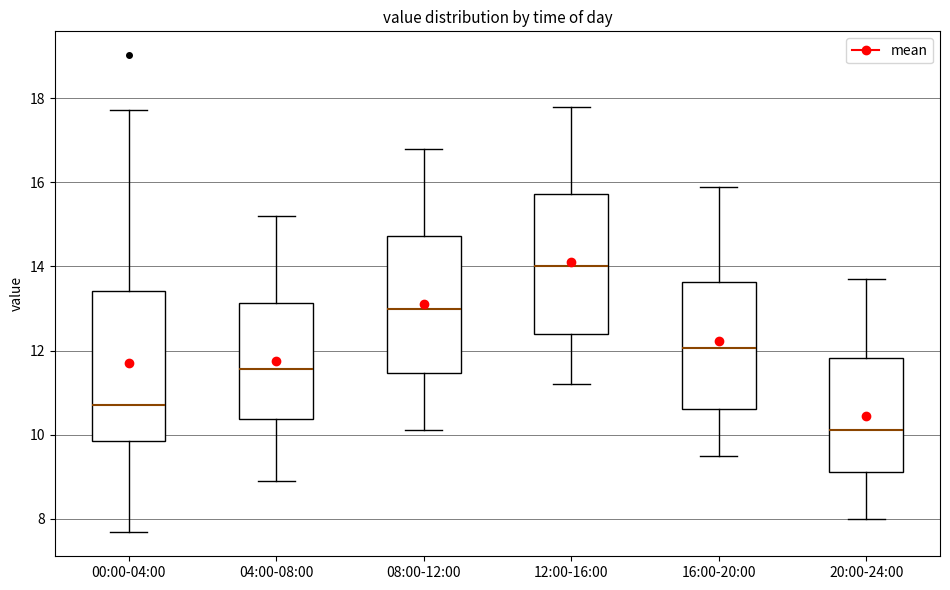

Reading left to right, read every box against the y-axis: the position of its median line, the range the box covers, and the ends of its whiskers. The values are not printed on the chart, so give them approximately, as read against the axis.

00:00-04:00: median 10.8, box 9.8 to 13.4, whiskers 7.6 to 17.8
04:00-08:00: median 11.6, box 10.4 to 13.2, whiskers 9.0 to 15.2
08:00-12:00: median 13.0, box 11.4 to 14.8, whiskers 10.2 to 16.8
12:00-16:00: median 14.0, box 12.4 to 15.8, whiskers 11.2 to 17.8
16:00-20:00: median 12.0, box 10.6 to 13.6, whiskers 9.6 to 16.0
20:00-24:00: median 10.2, box 9.2 to 11.8, whiskers 8.0 to 13.8